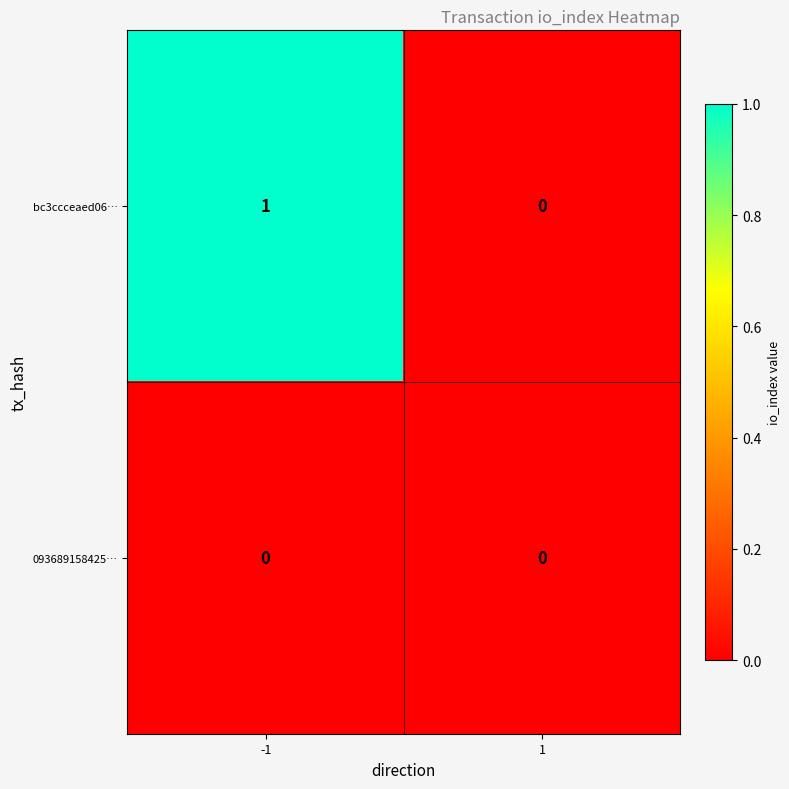

List the labels in order of bc3ccceaed06… value, smallest first.

1, -1